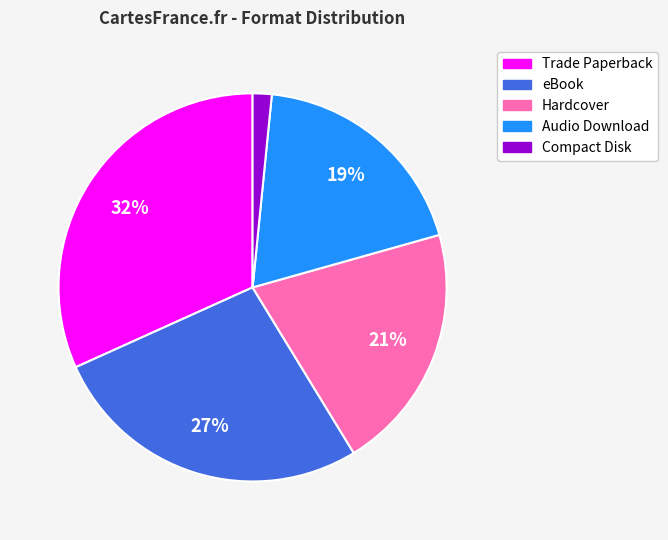

To the nearest percent, what portion does eBook represent?

27%